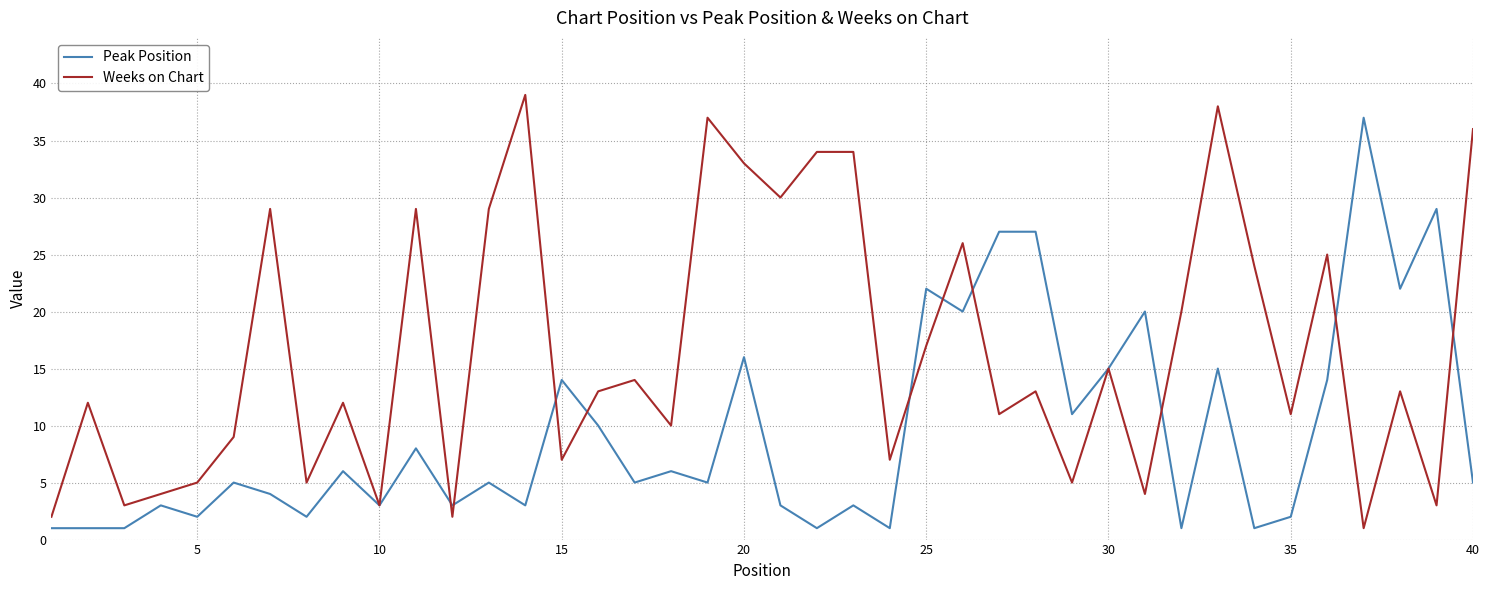

What is the maximum value shown in the chart?

39